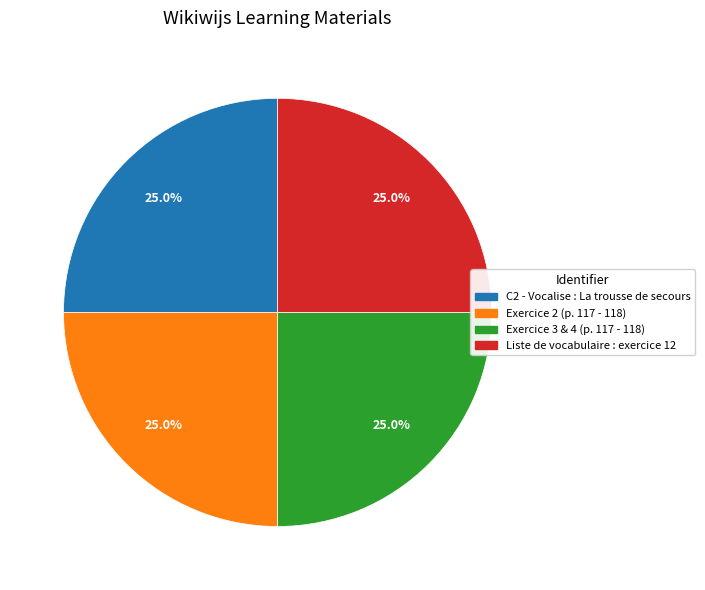

Is Exercice 2 (p. 117 - 118) the majority of the pie?

No